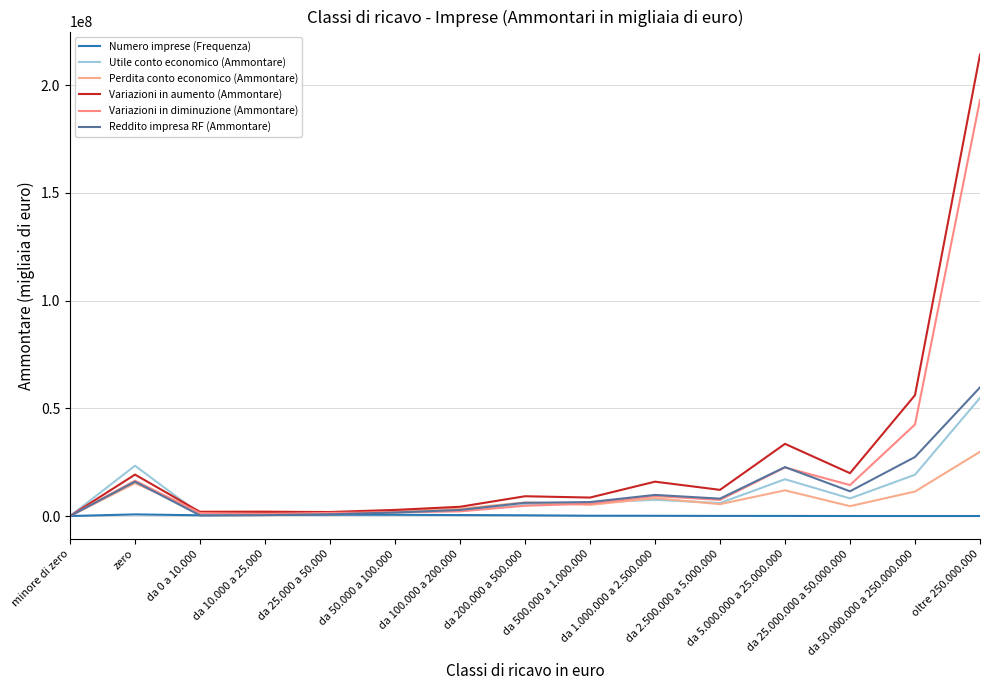

Which series has the largest total across all categories?

Variazioni in aumento (Ammontare)